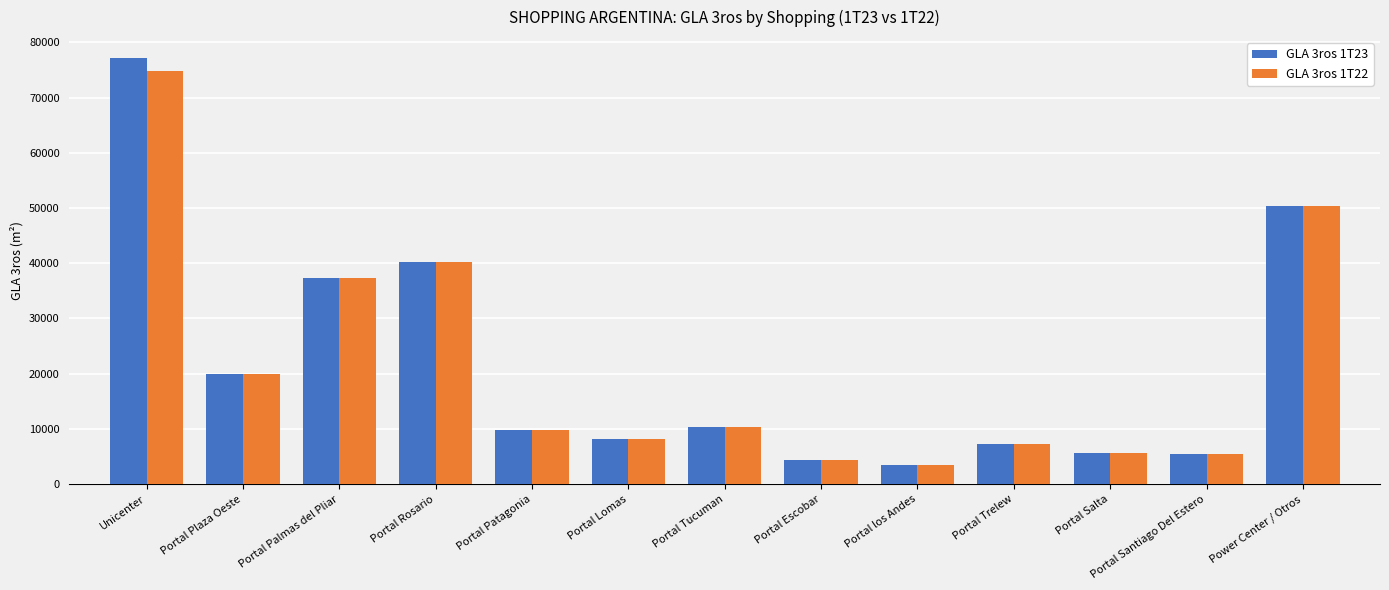

The value of GLA 3ros 1T23 at Power Center / Otros is 17176.1. True or false?

False